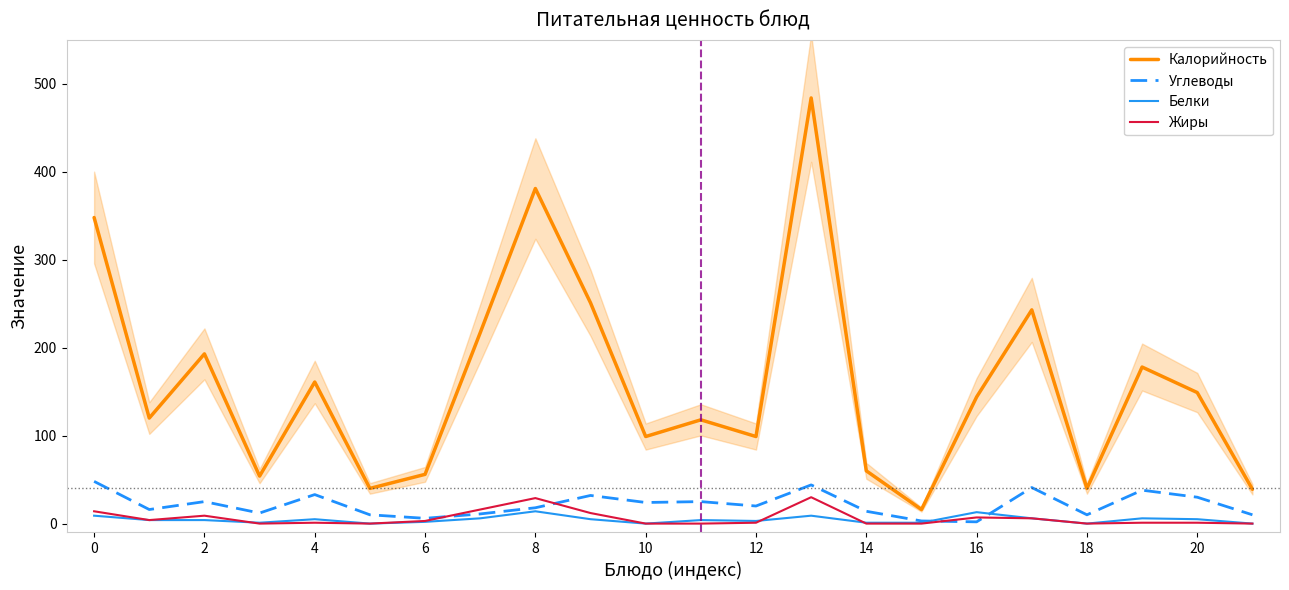

Count the number of categories in the chart.

22